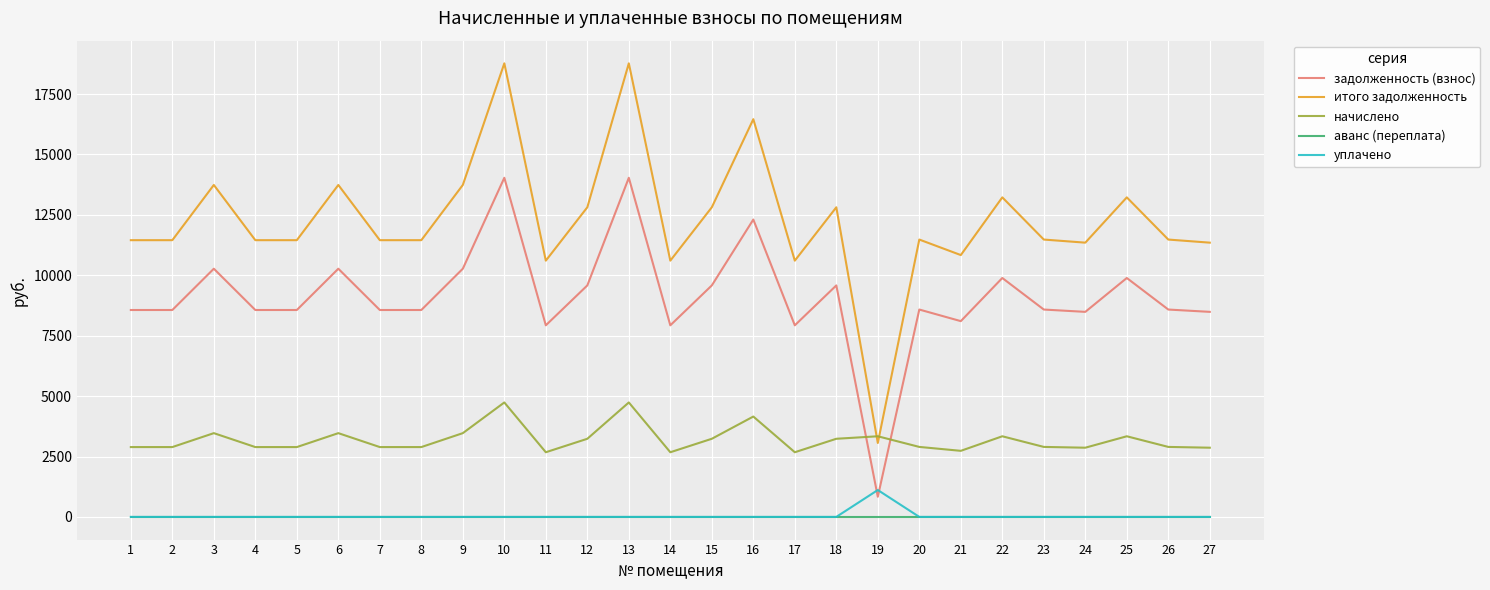

What are all the series names shown in the legend?

задолженность (взнос), итого задолженность, начислено, аванс (переплата), уплачено